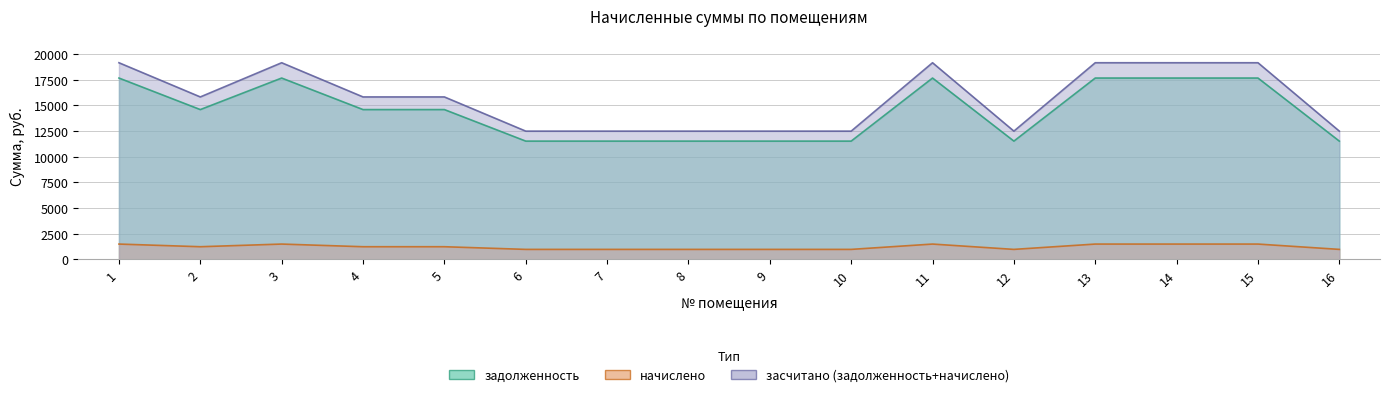

Where is the first local maximum for засчитано (задолженность+начислено)?

3